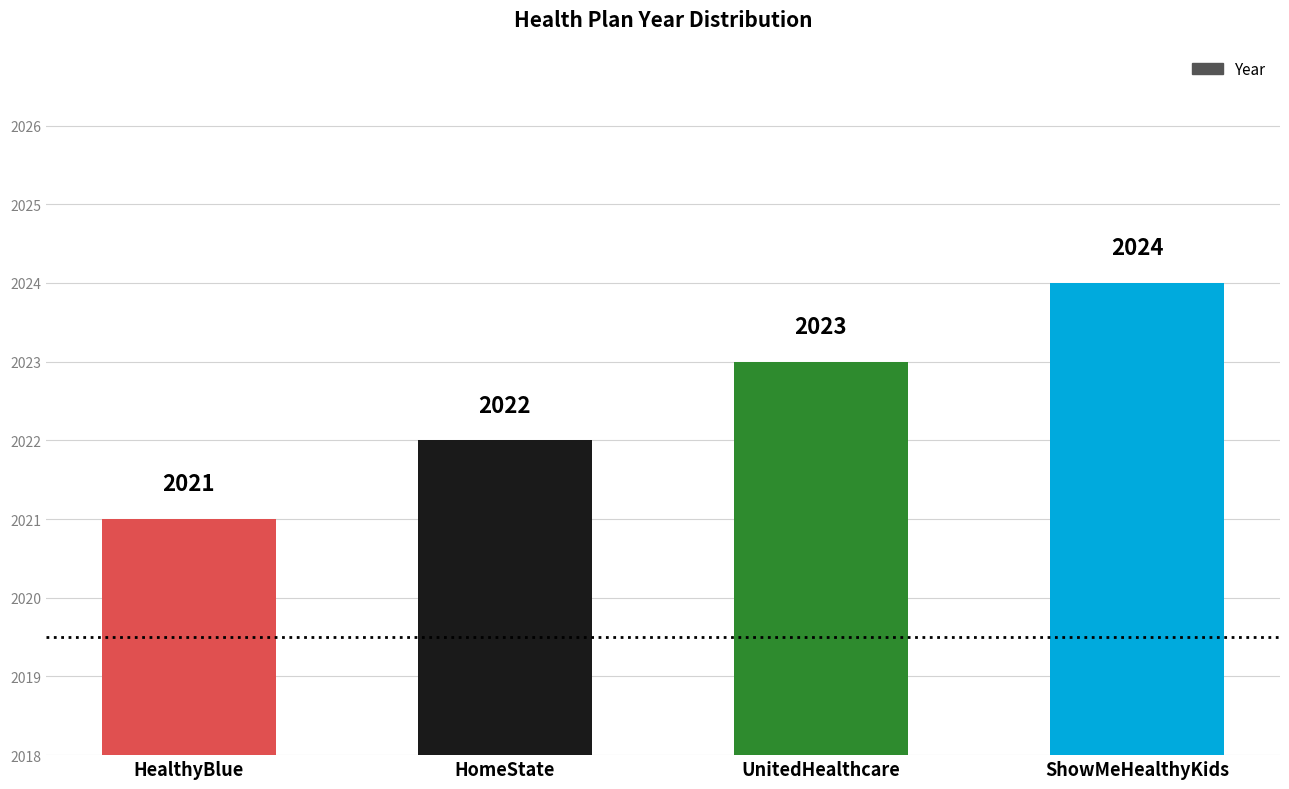

Which has a higher value, HomeState or HealthyBlue?

HomeState